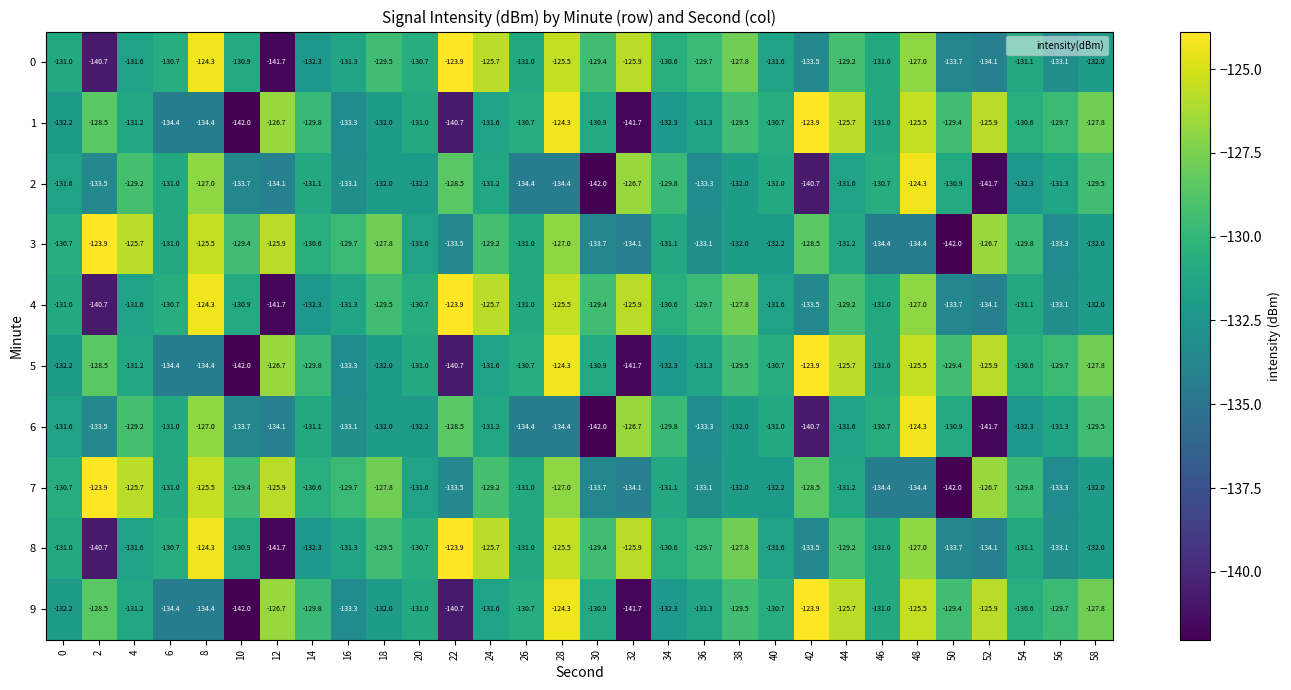

What is the greatest value displayed?

-123.9